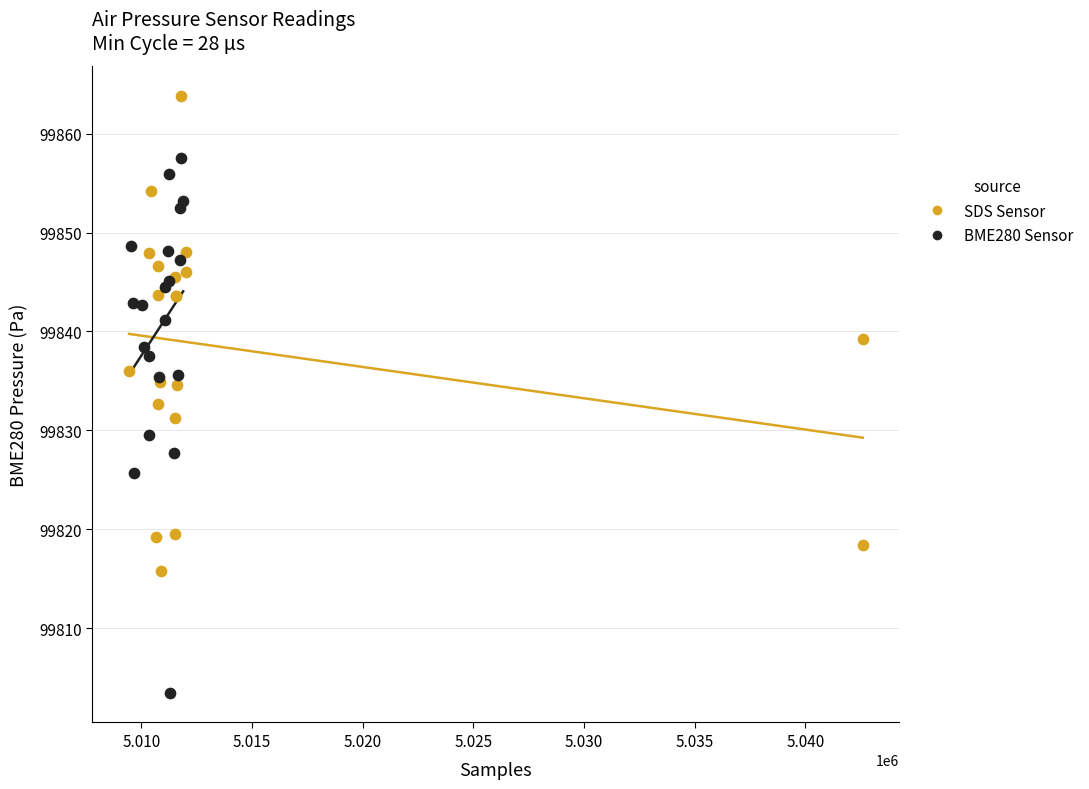

Which series reaches the minimum Y coordinate?

BME280 Sensor